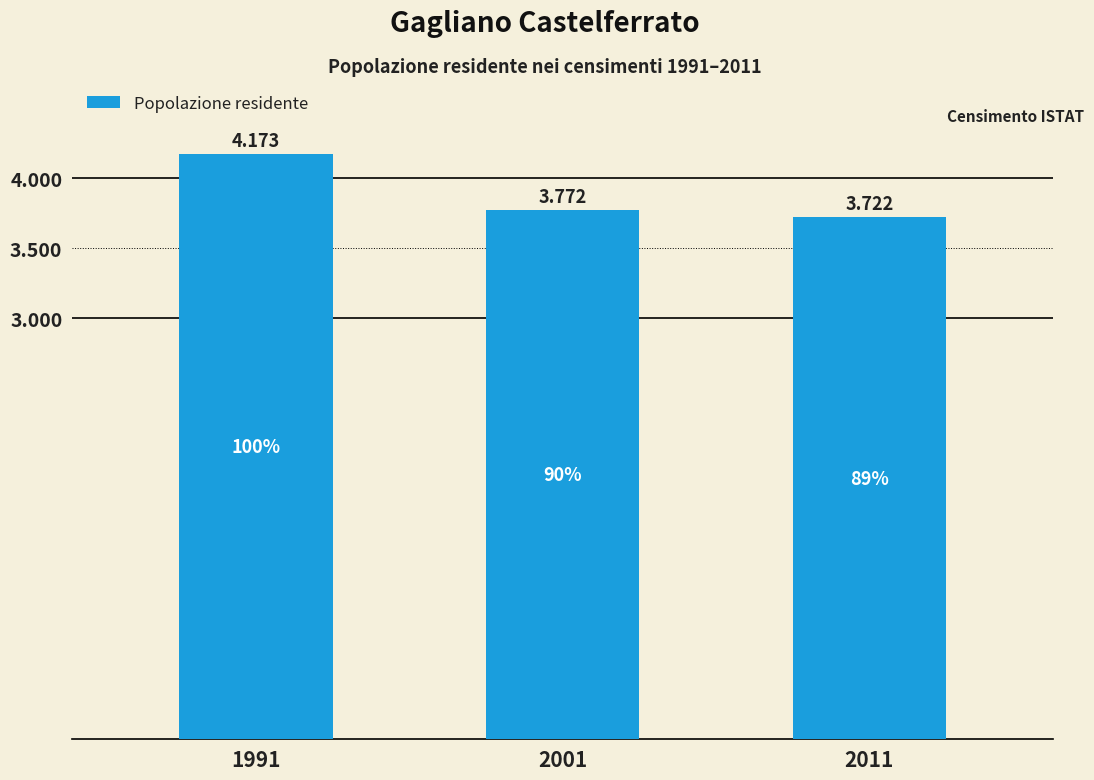

Reading left to right, extract all data points from this chart.

4173	3772	3722